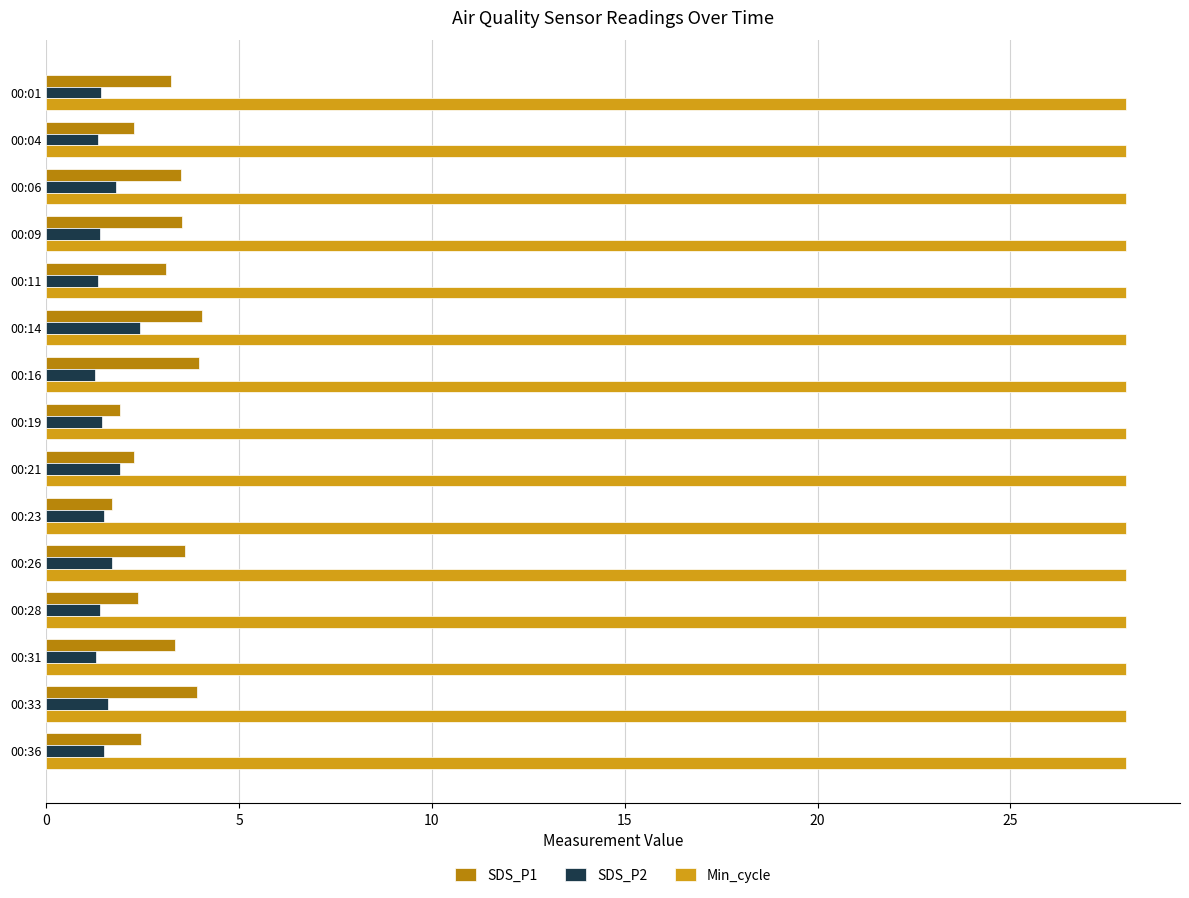

True or false: SDS_P1 has a value of 3.5 at 00:06.

True